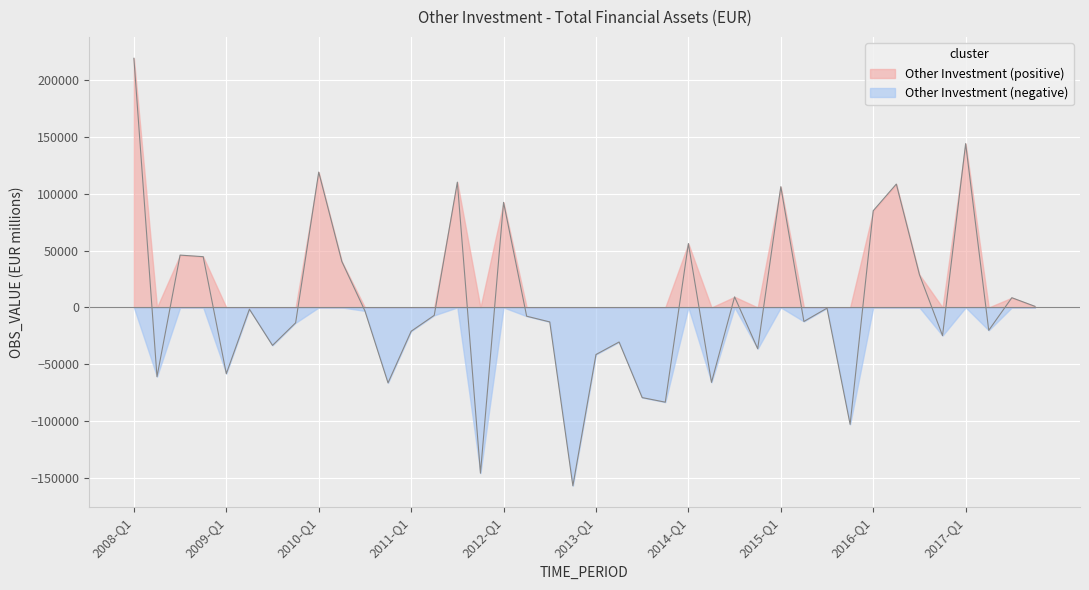

Rank the categories by value from lowest to highest.

2012-Q4, 2011-Q4, 2015-Q4, 2013-Q4, 2013-Q3, 2010-Q4, 2014-Q2, 2008-Q2, 2009-Q1, 2013-Q1, 2014-Q4, 2009-Q3, 2013-Q2, 2016-Q4, 2011-Q1, 2017-Q2, 2009-Q4, 2012-Q3, 2015-Q2, 2012-Q2, 2011-Q2, 2010-Q3, 2009-Q2, 2015-Q3, 2017-Q4, 2017-Q3, 2014-Q3, 2016-Q3, 2010-Q2, 2008-Q4, 2008-Q3, 2014-Q1, 2016-Q1, 2012-Q1, 2015-Q1, 2016-Q2, 2011-Q3, 2010-Q1, 2017-Q1, 2008-Q1